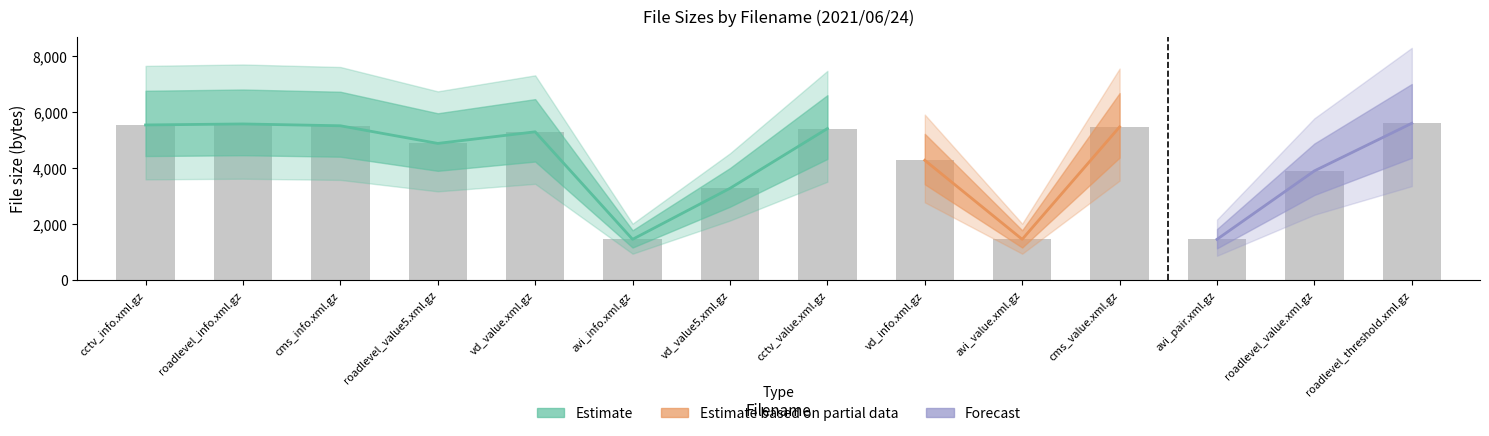

What is the average value?

4233